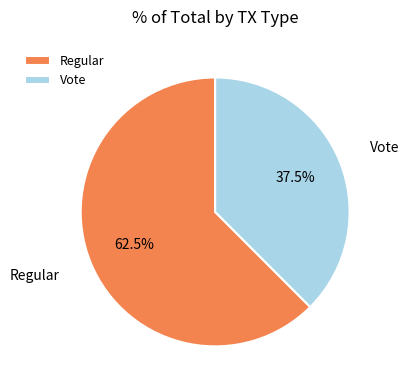

Count the number of slices in the pie.

2